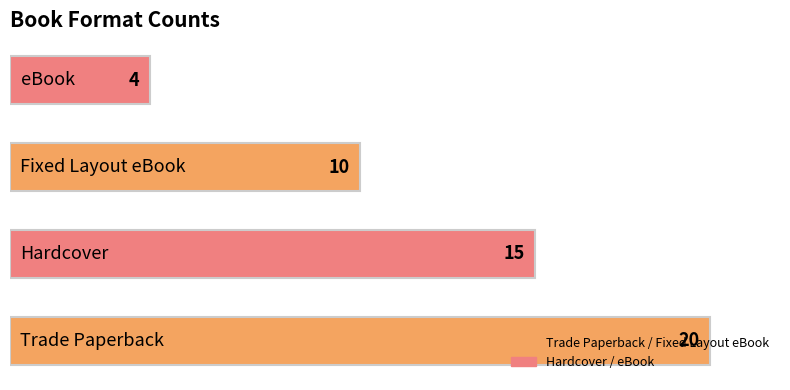

What is the average value?

12